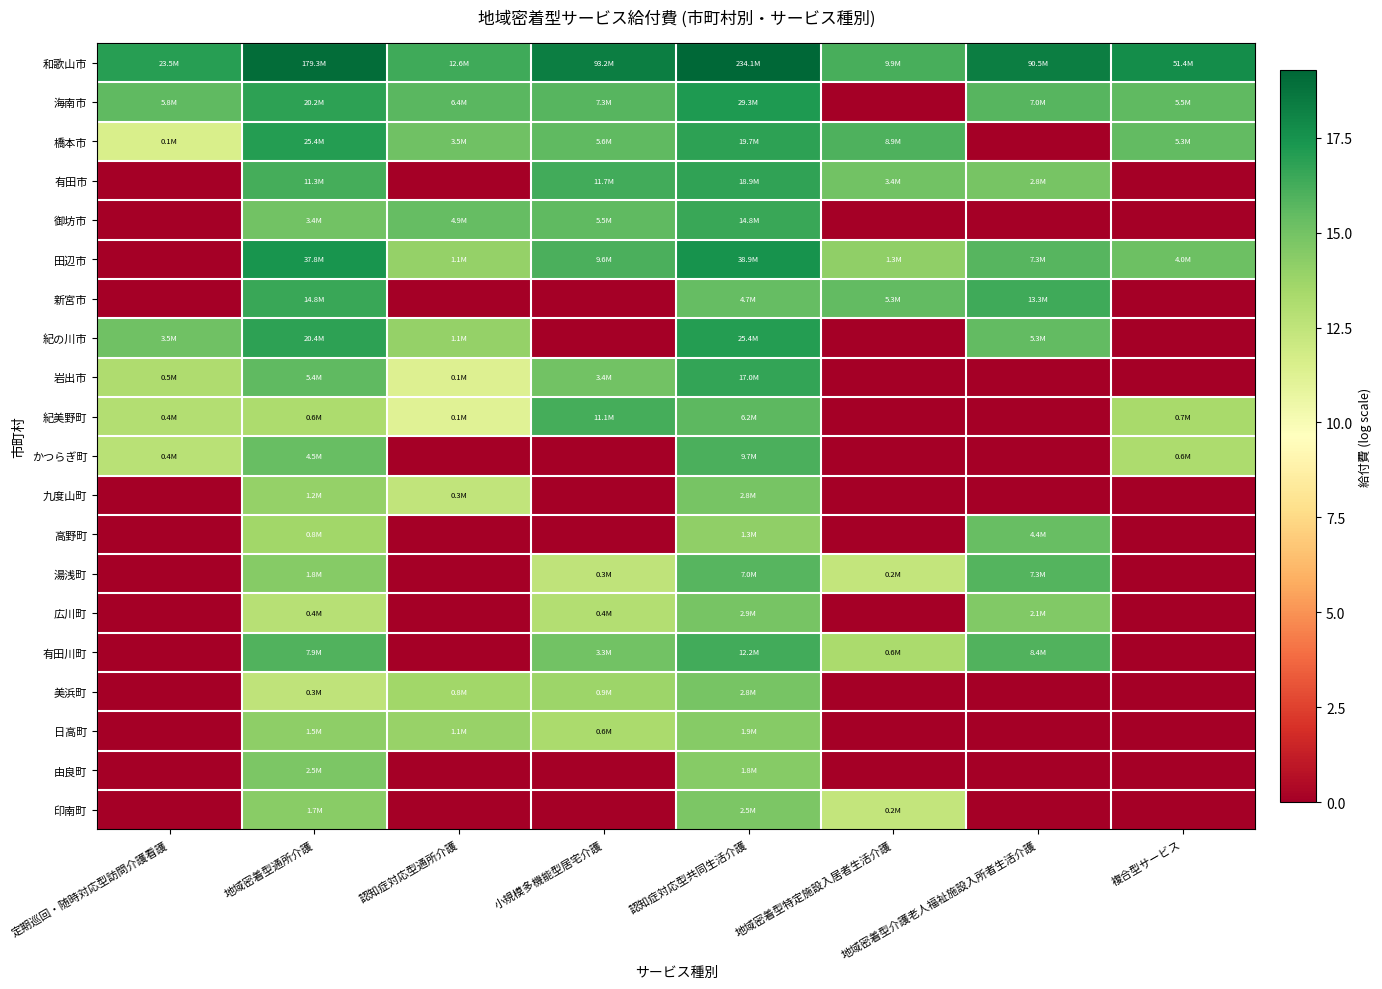

Count the number of data series in this chart.

20